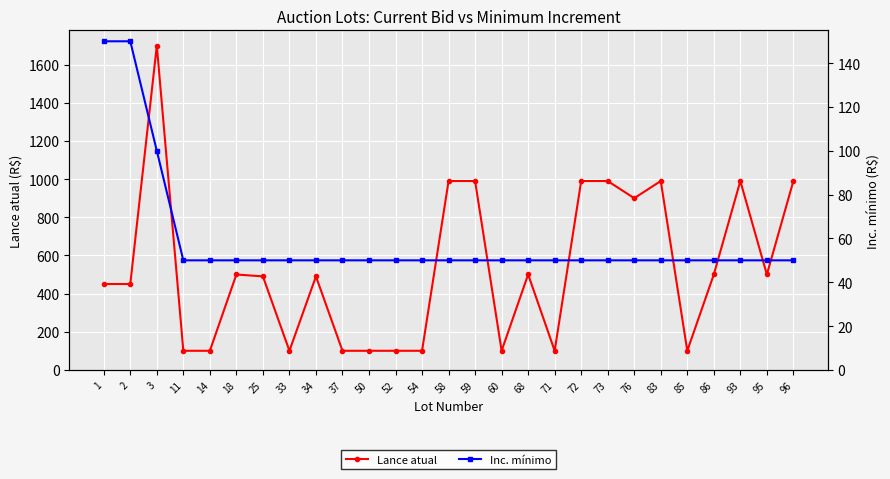

What is the sum of all Inc. mínimo values?

1600